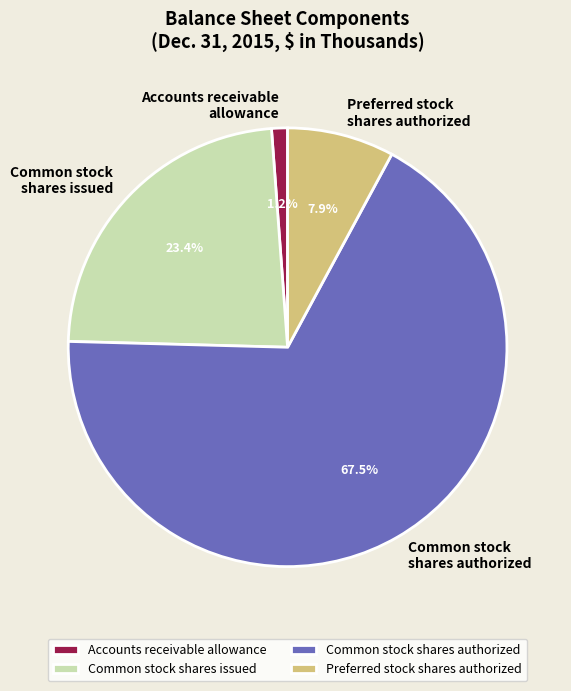

To the nearest percent, what is the average slice percentage?

25%